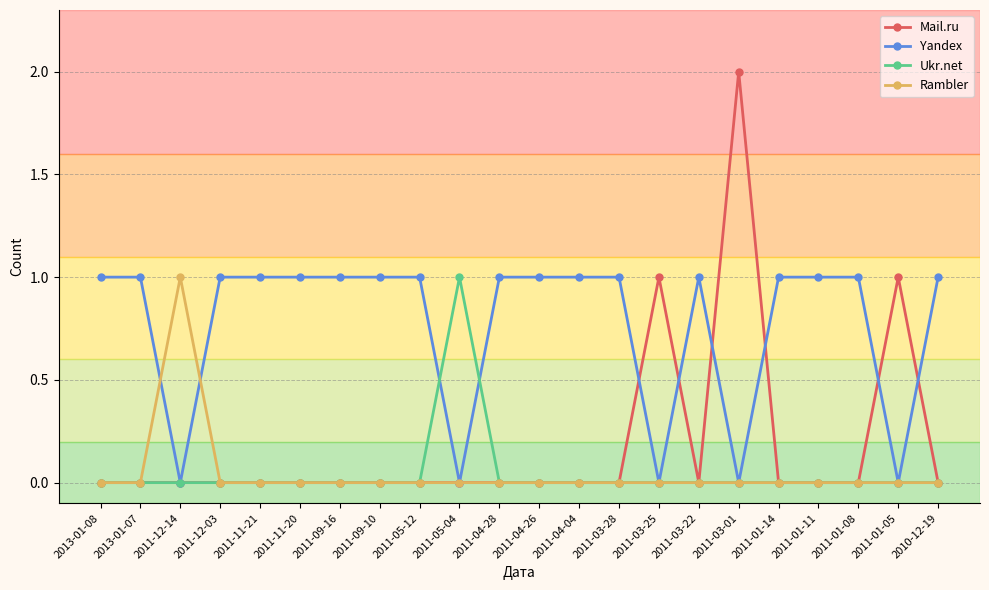

The Yandex series shows 1 at 2011-04-28. True or false?

True